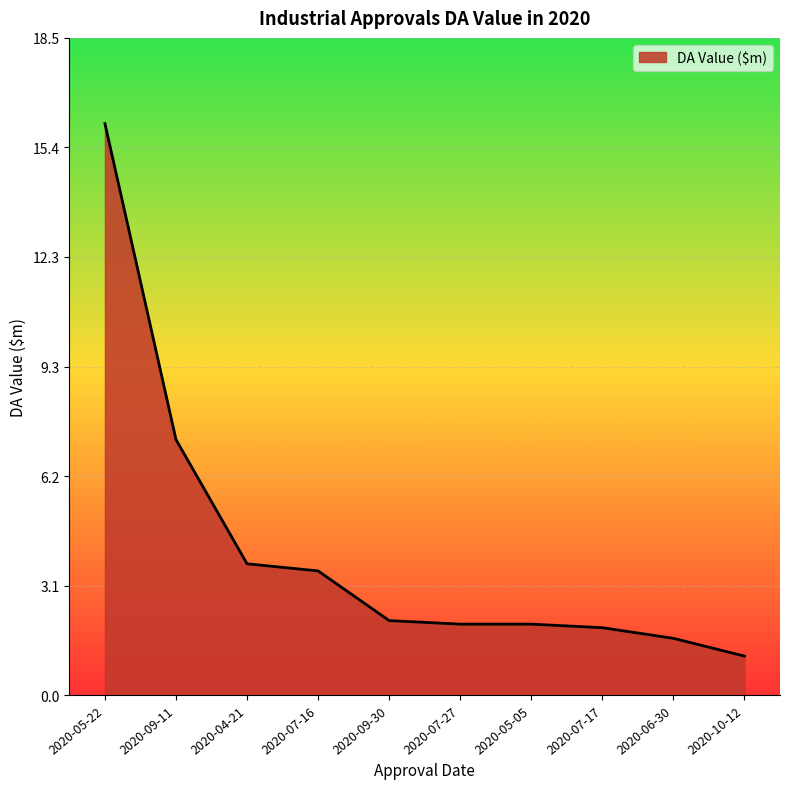

What position from the left is 2020-09-11?

2